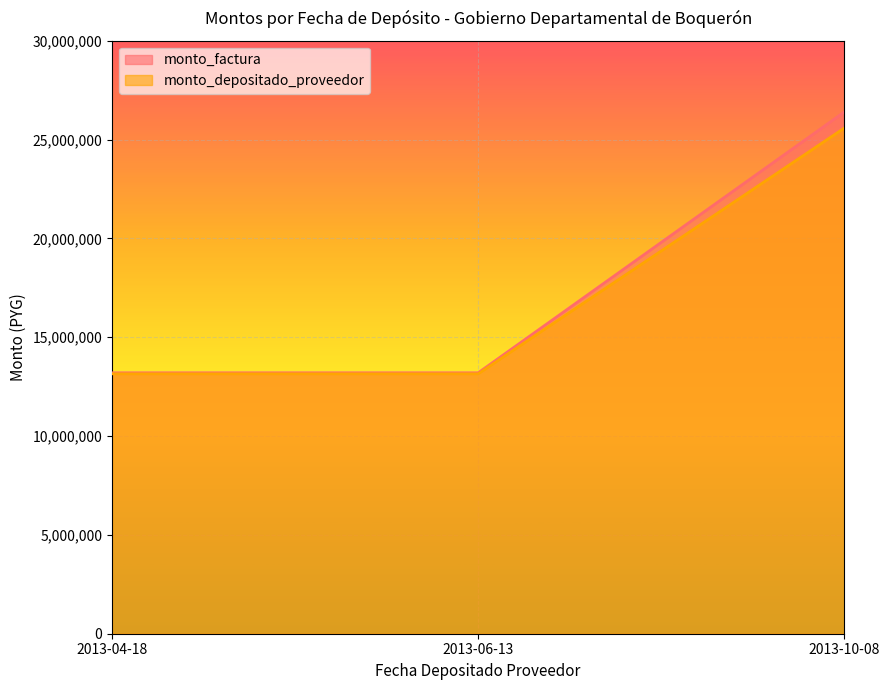

Is it true that monto_factura equals 26400000 at 2013-10-08?

True